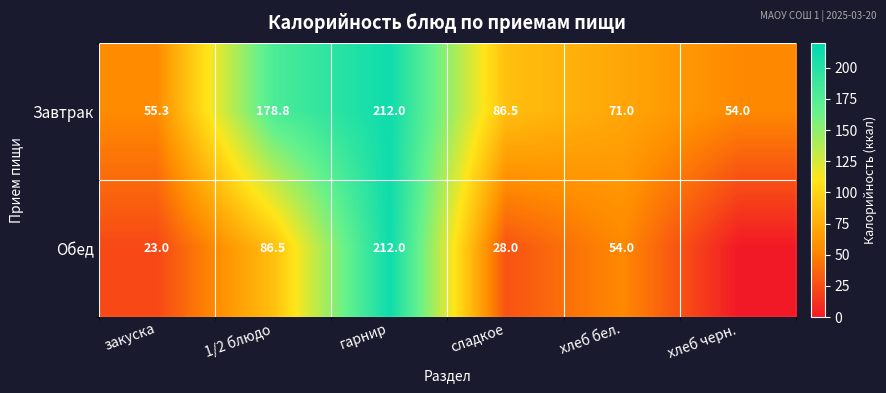

What is the spread (max minus min) of values at хлеб бел.?

17.0